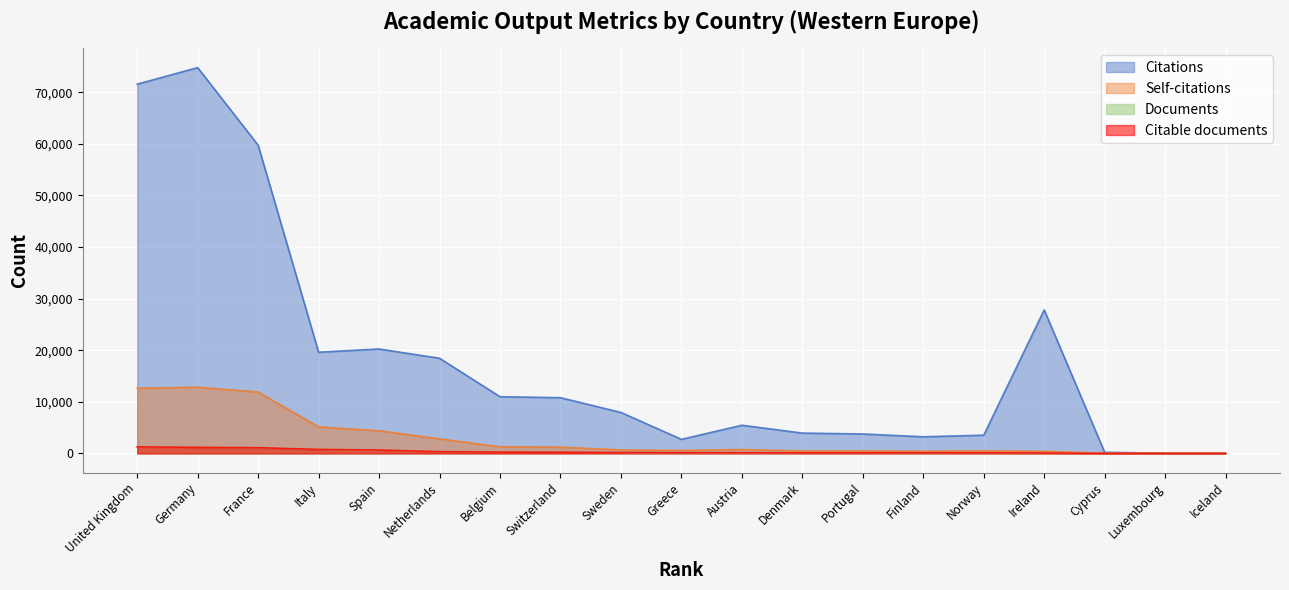

List the series in order of their peak value, lowest first.

Citable documents, Documents, Self-citations, Citations